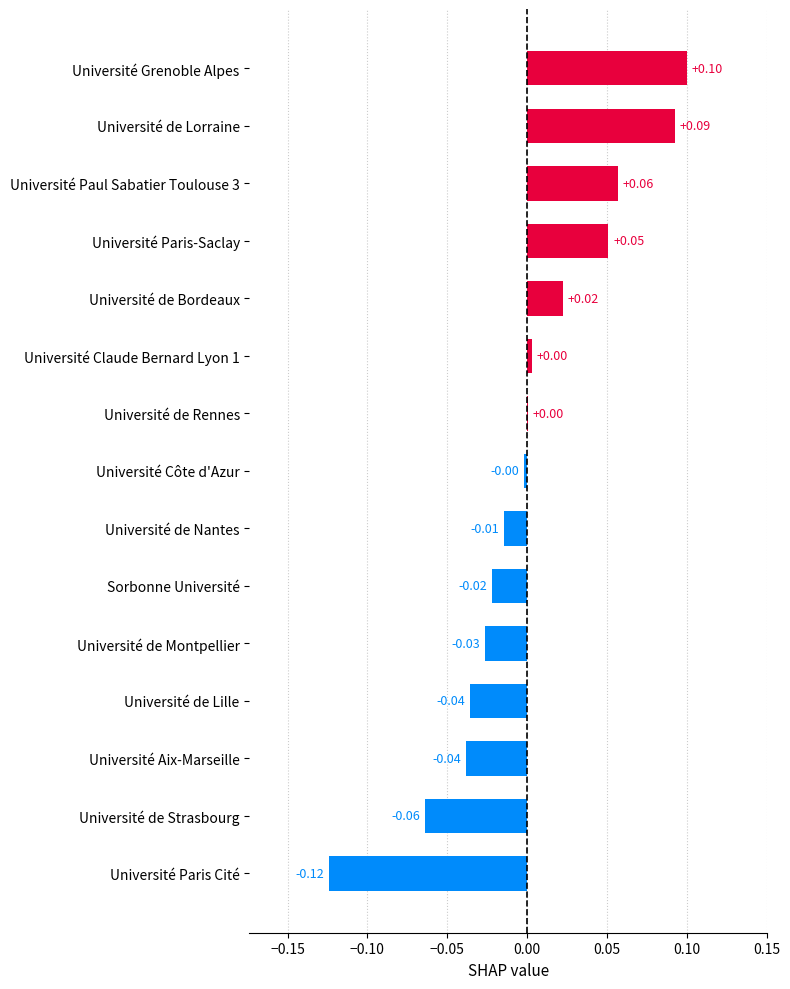

Between Université de Strasbourg and Université de Lille, which is larger?

Université de Lille